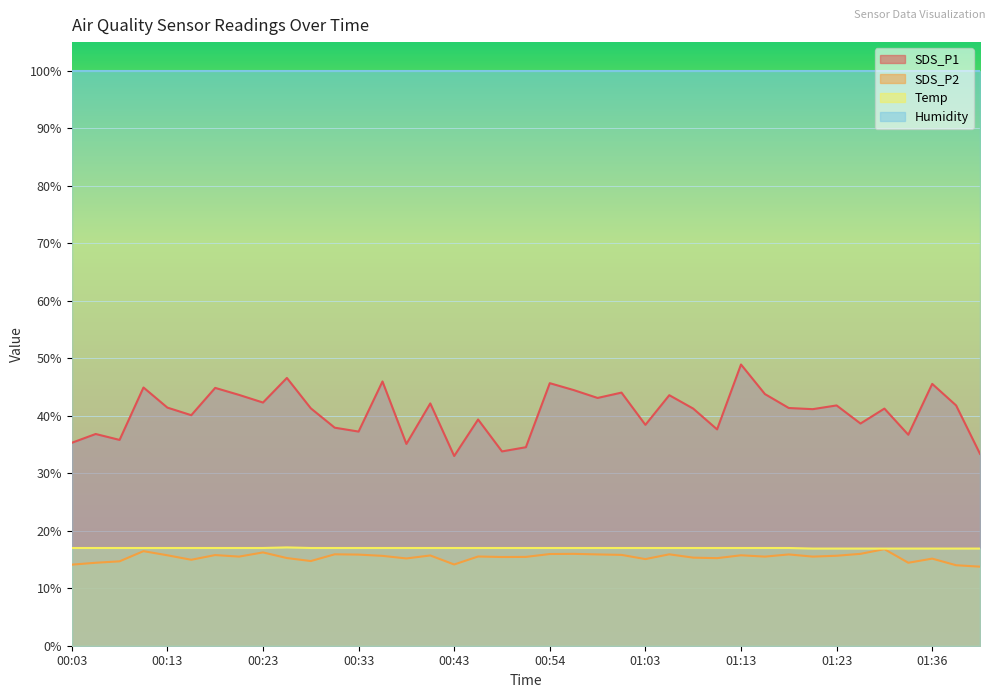

Is the value of Temp at 00:30 greater than the value of SDS_P1 at 00:56?

No